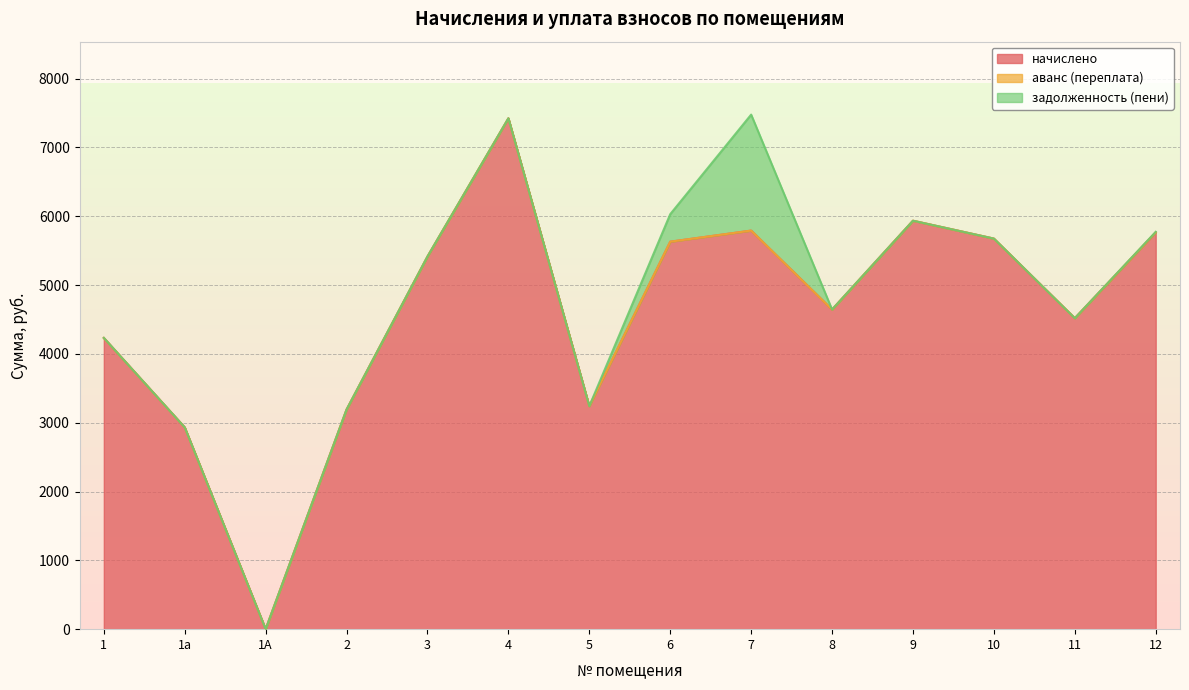

At which category does начислено reach its first local valley?

1А